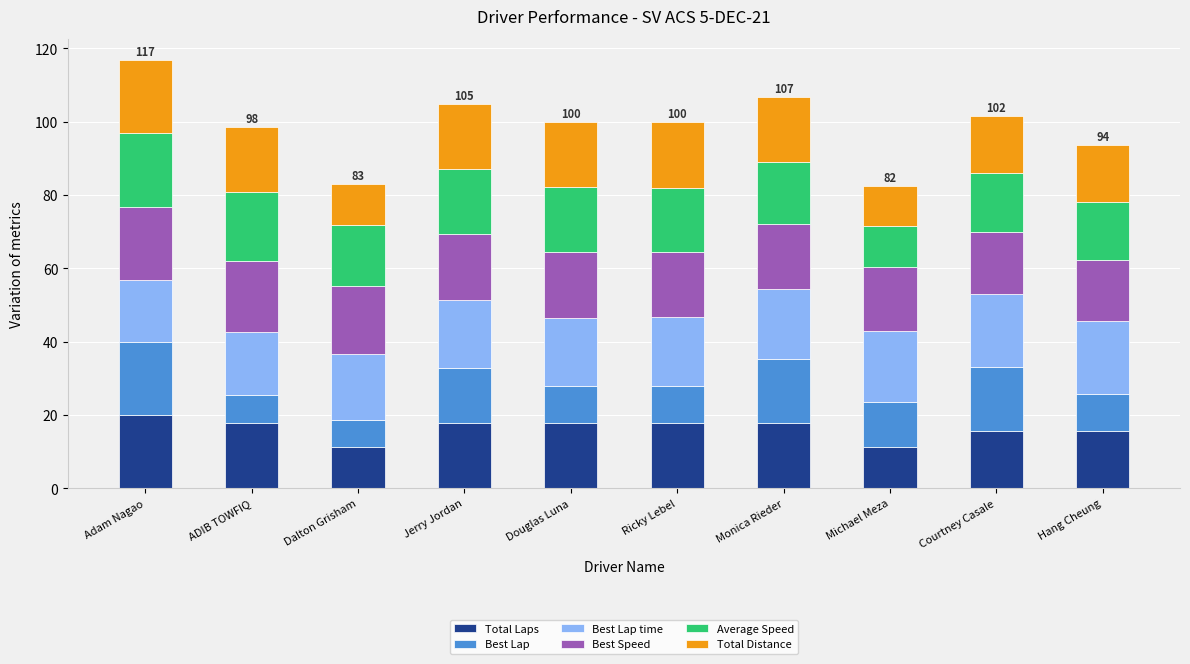

What is the total value across all series at Jerry Jordan?

104.9